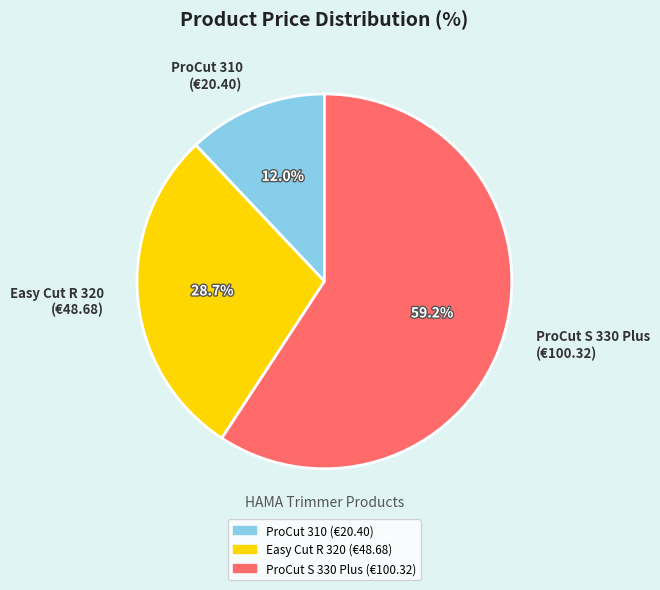

Which slice represents more than half of the pie?

ProCut S 330 Plus (€100.32)